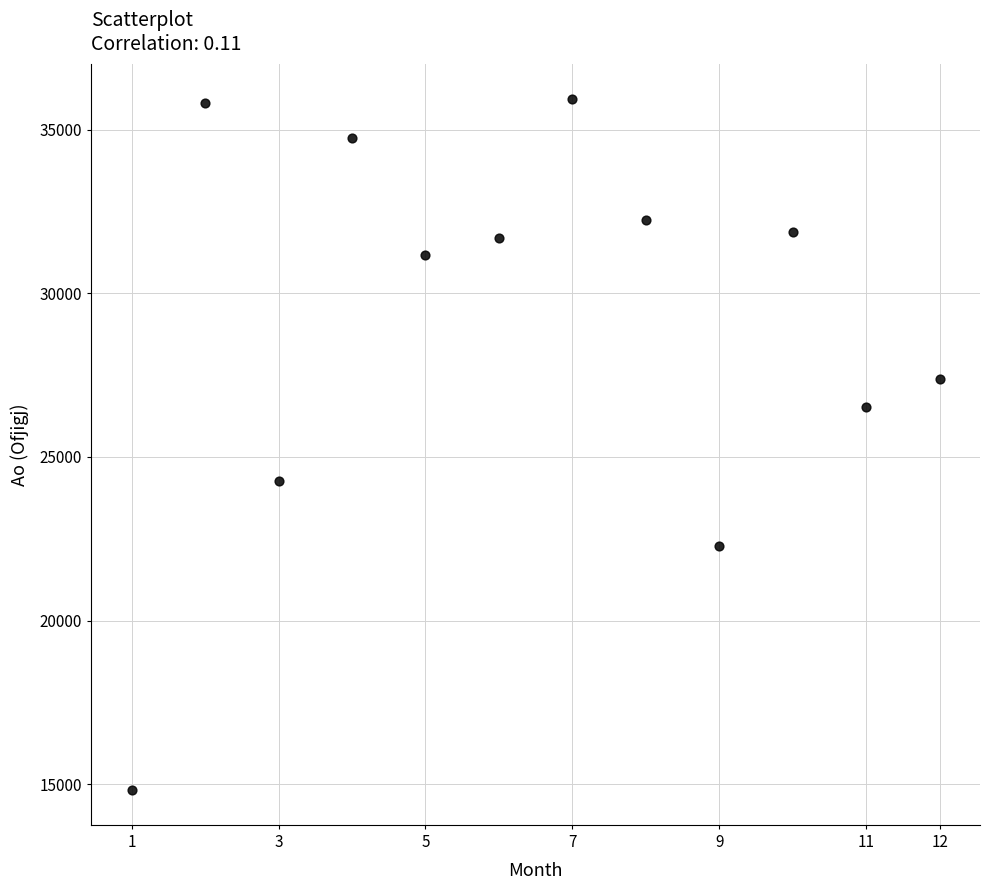

What is the range of Y values (max minus min)?

21130